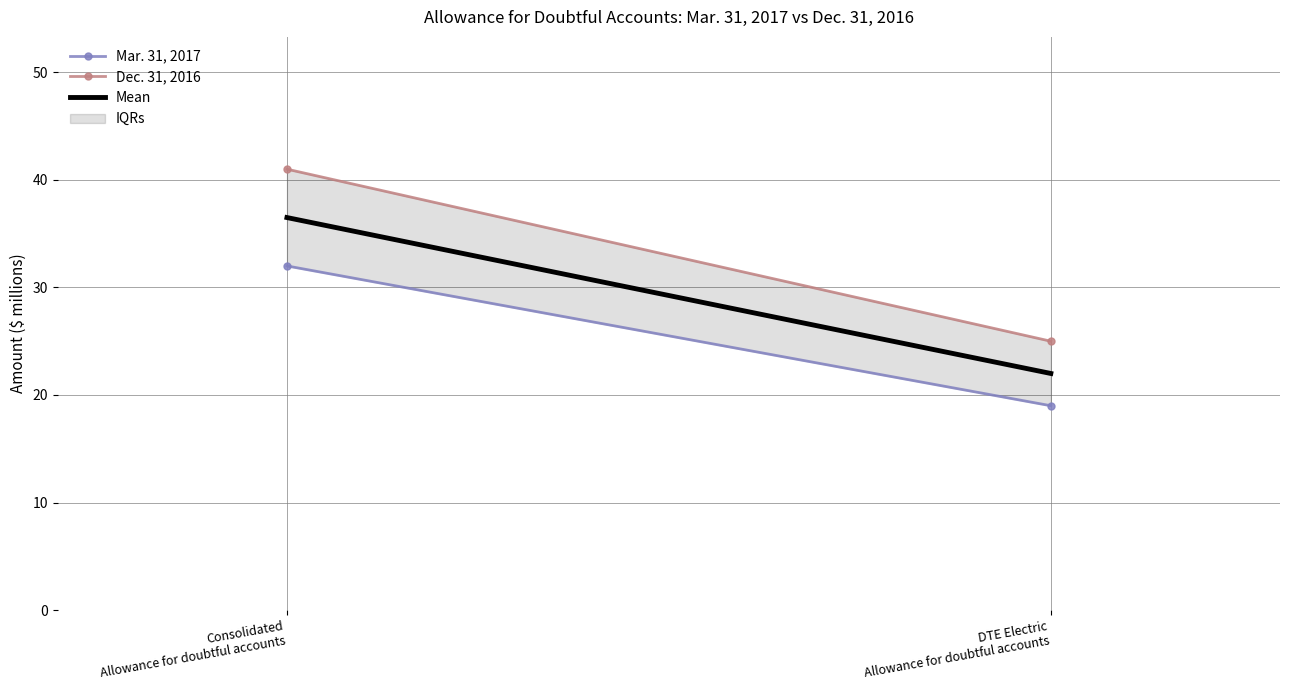

Which series changed the most between Consolidated
Allowance for doubtful accounts and DTE Electric
Allowance for doubtful accounts?

Dec. 31, 2016